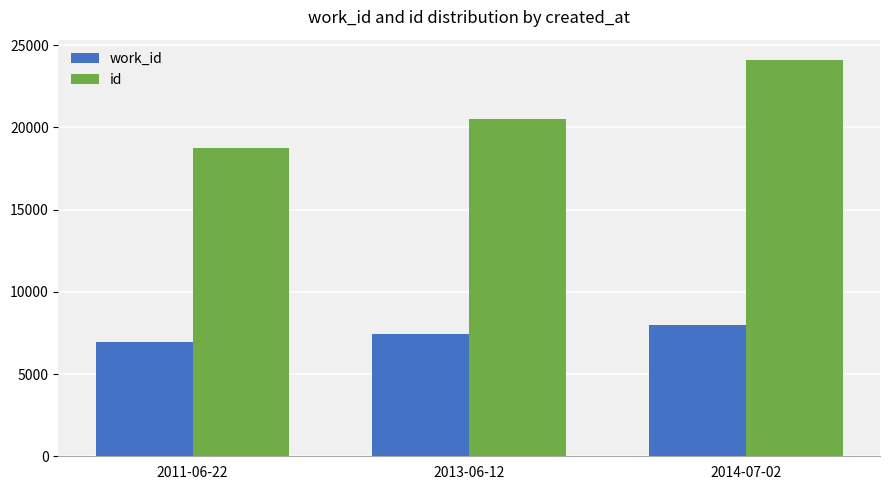

At how many categories does at least one series exceed 23048?

1